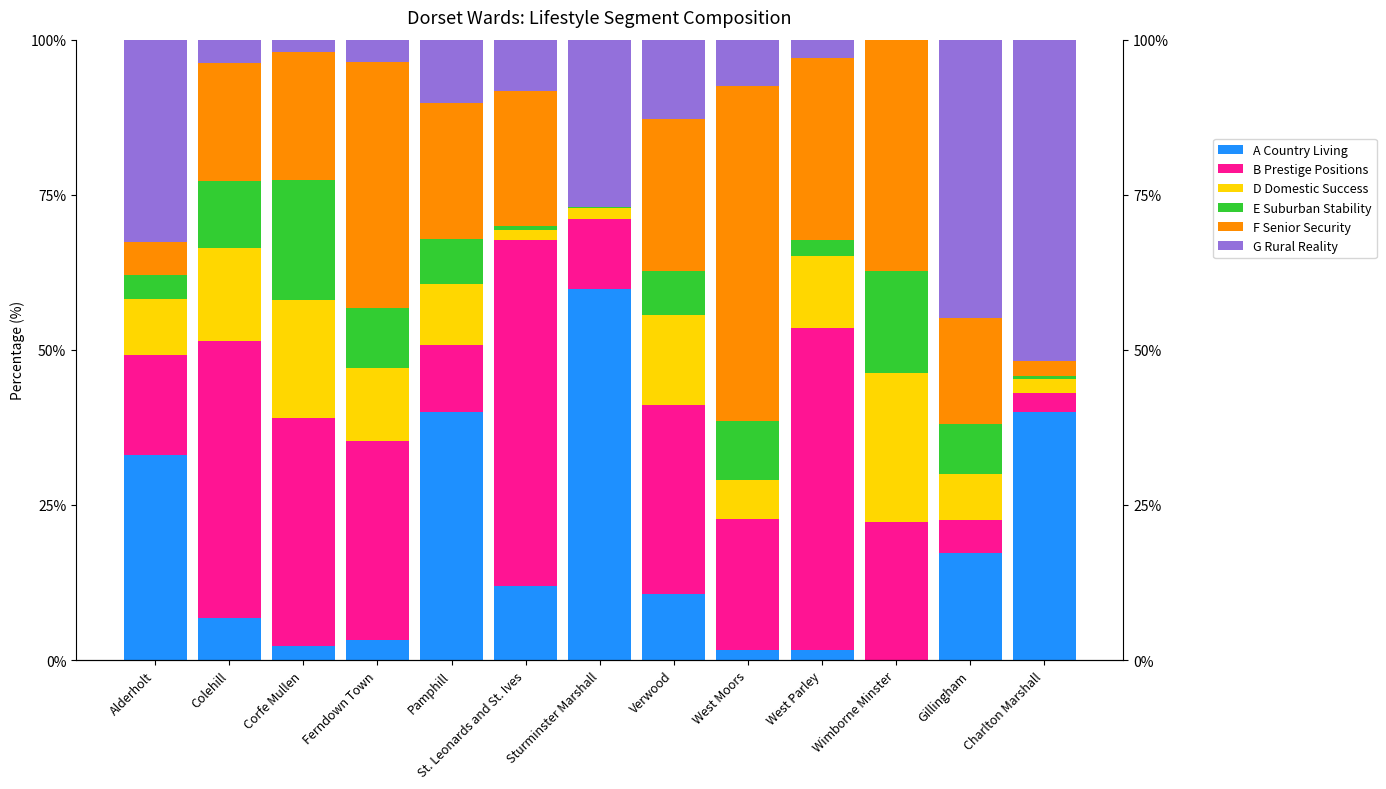

How many bars are there in each group?

6